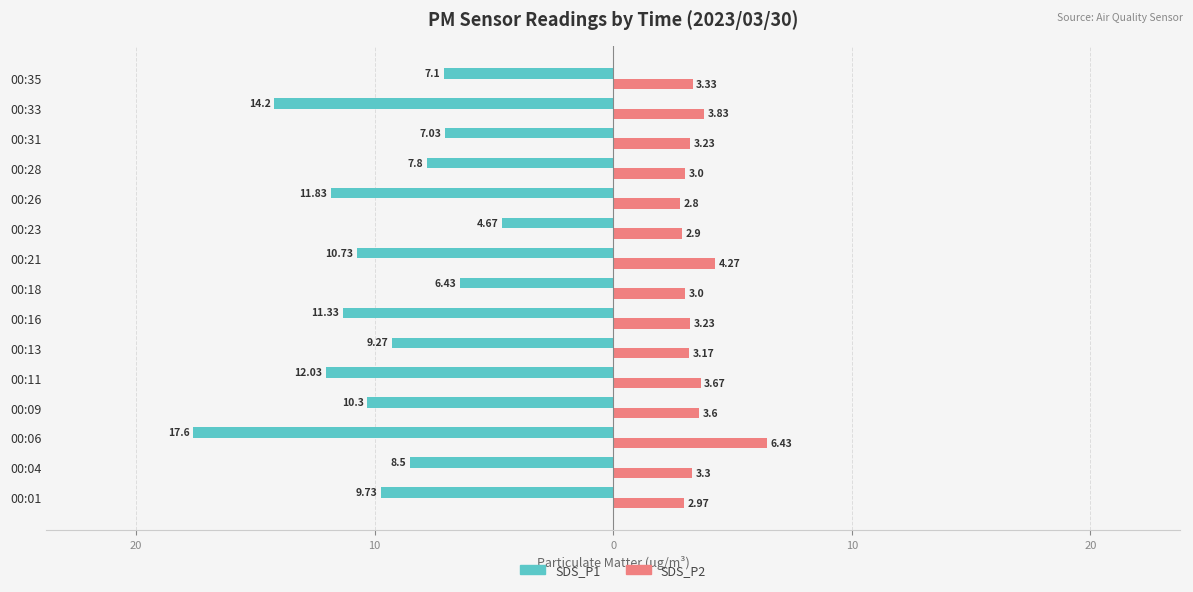

Reading left to right, extract all data points from this chart.

SDS_P1: -9.7	-8.5	-17.6	-10.3	-12.0	-9.3	-11.3	-6.4	-10.7	-4.7	-11.8	-7.8	-7.0	-14.2	-7.1
SDS_P2: 3.0	3.3	6.4	3.6	3.7	3.2	3.2	3.0	4.3	2.9	2.8	3.0	3.2	3.8	3.3